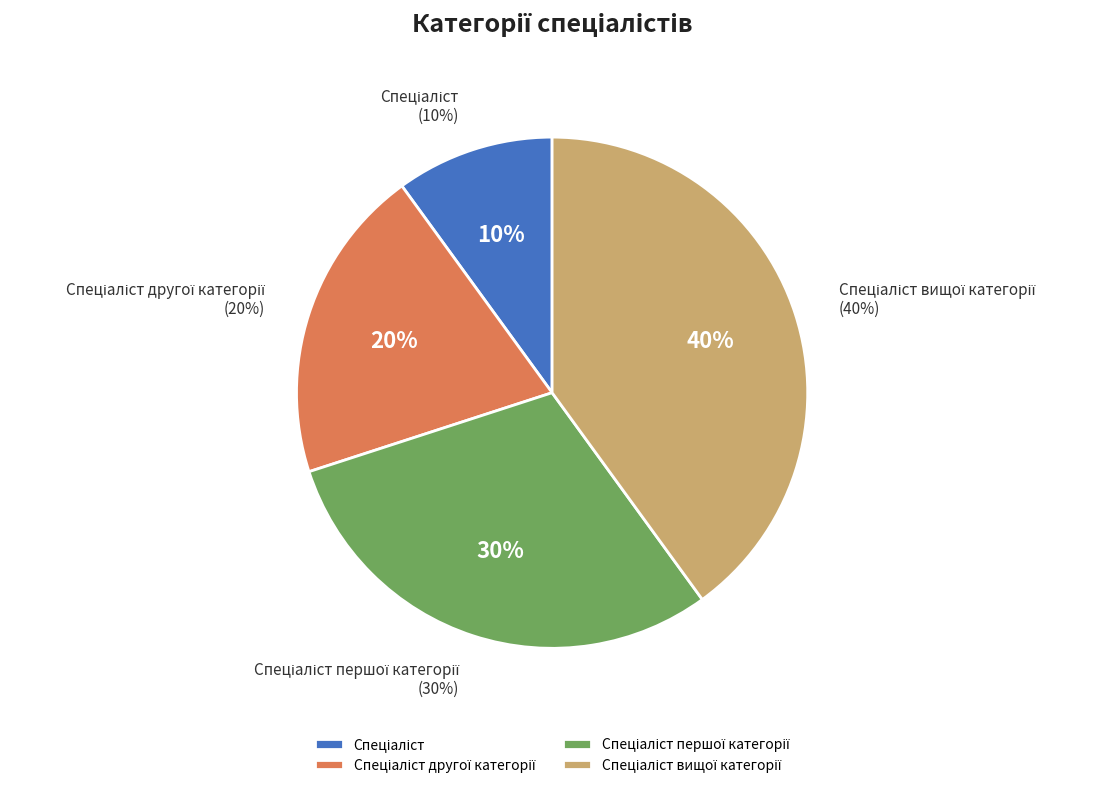

What percentage is the Спеціаліст першої категорії slice, to the nearest percent?

30%